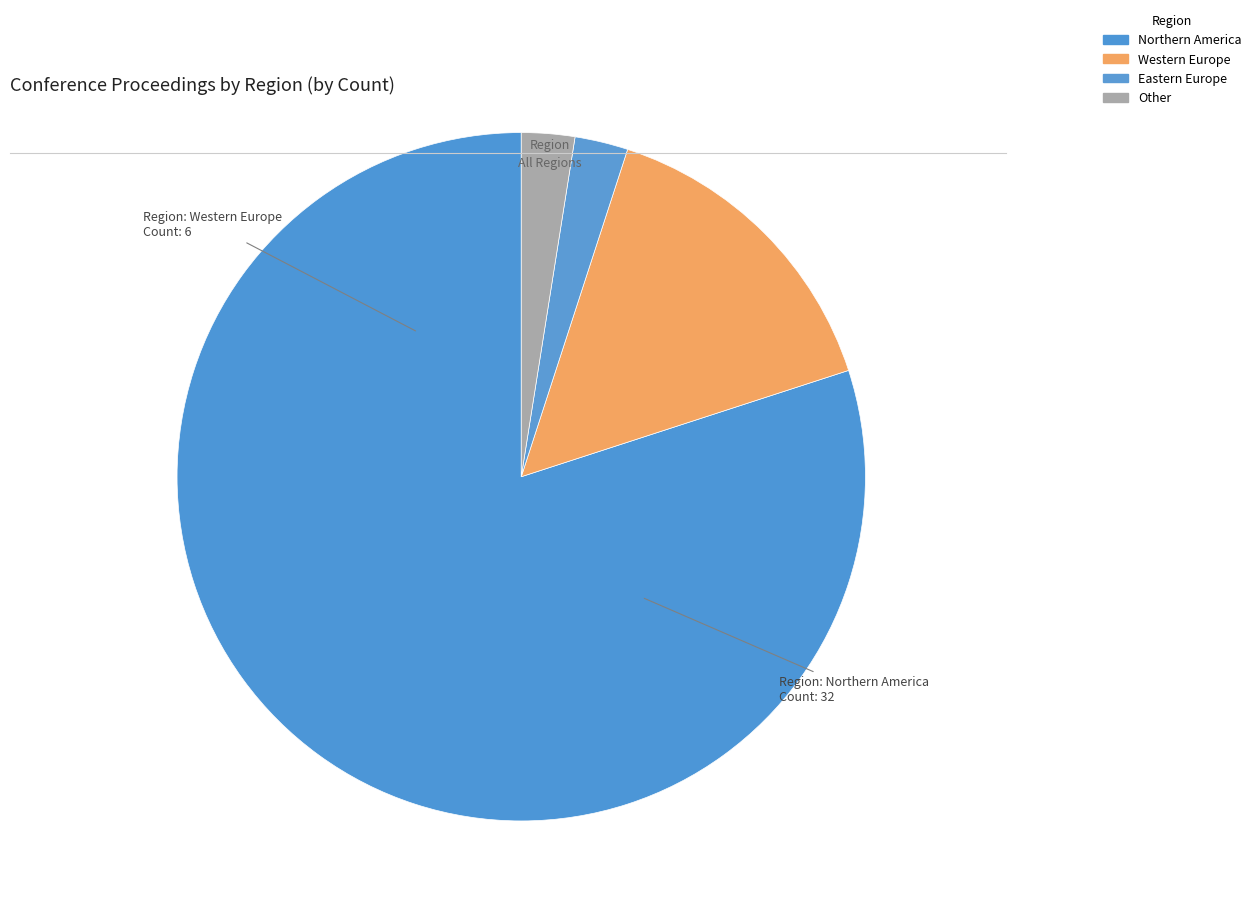

How many segments does this pie chart have?

4